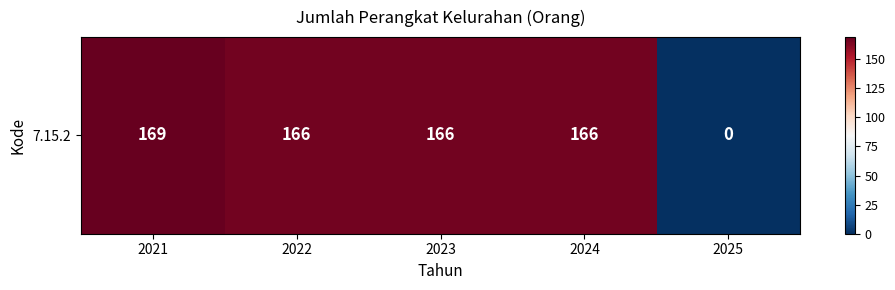

How many values are below 166?

1